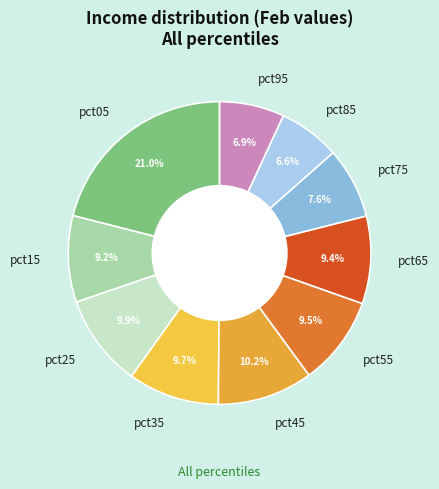

Which slice is the largest?

pct05